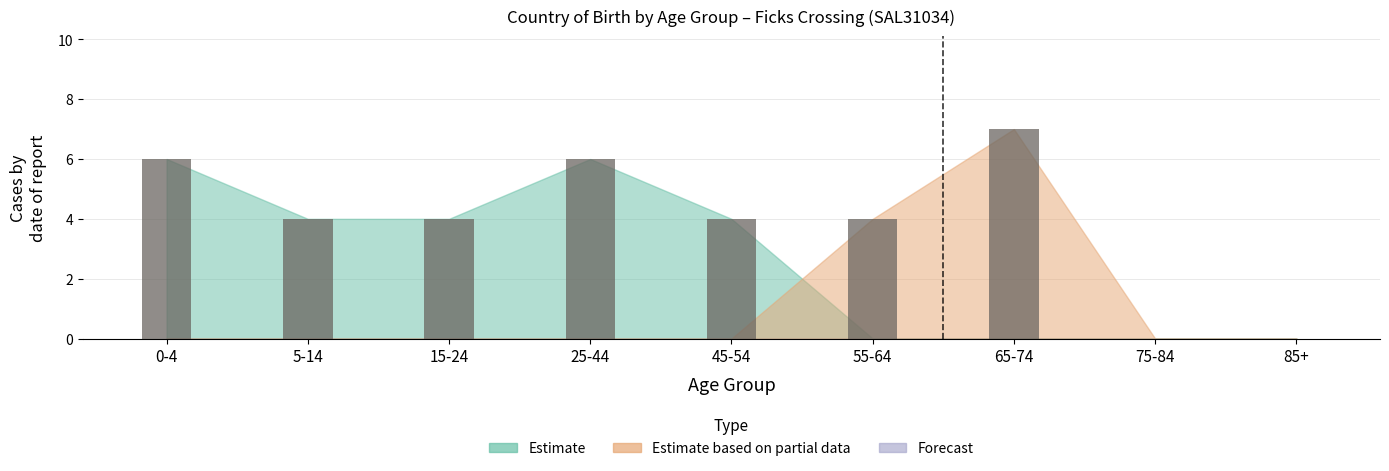

Reading left to right, transcribe all the data shown in this chart.

0-4=6	5-14=4	15-24=4	25-44=6	45-54=4	55-64=4	65-74=7	75-84=0	85+=0